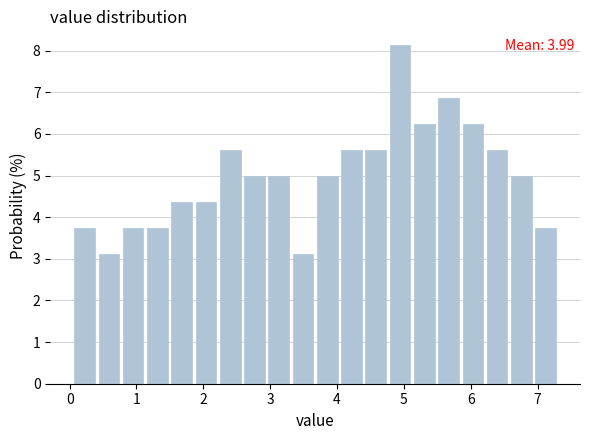

Read against the x-axis, roughly where is the centre of the tallest bar?

4.9